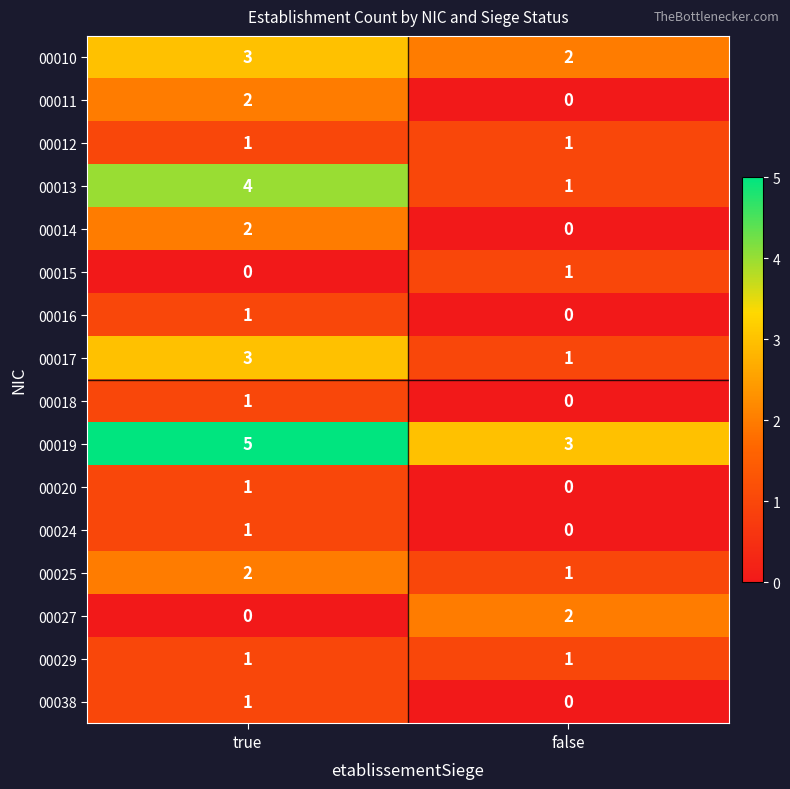

At which category is the sum across all series the highest?

true